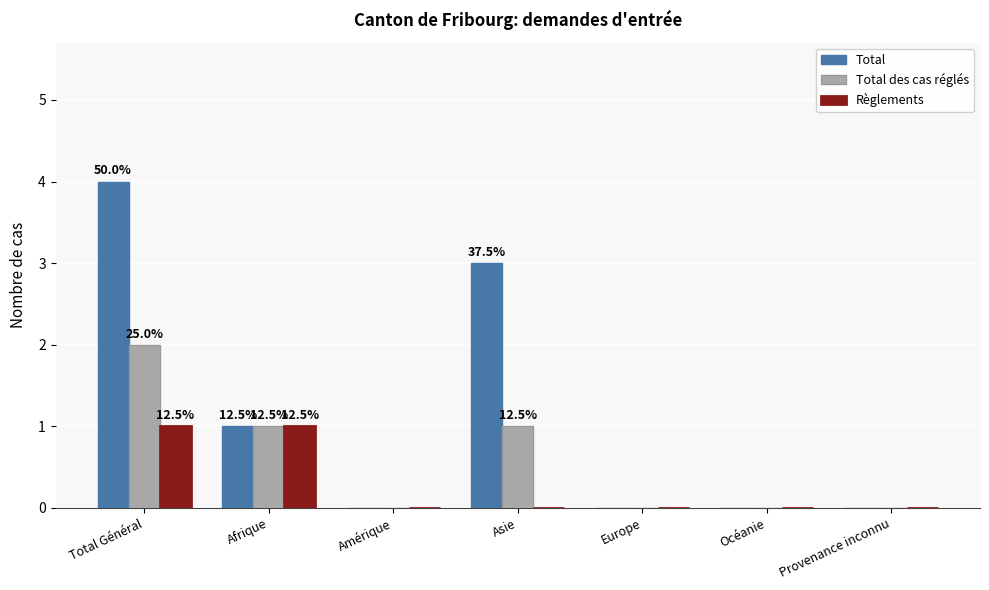

Between Amérique and Asie, which series saw the biggest shift?

Total